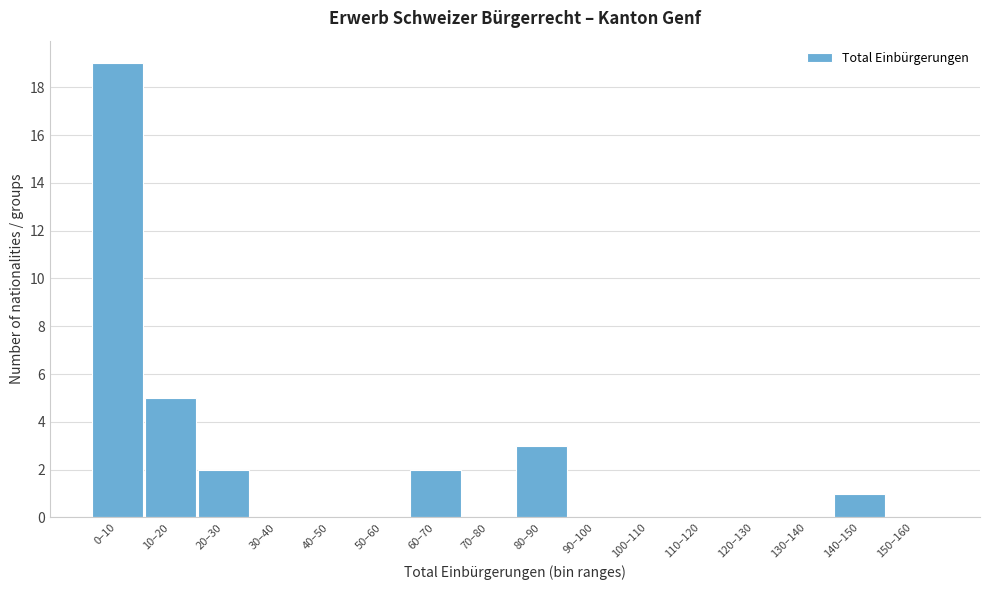

Reading left to right, what are all the values shown in this chart?

0–10=19	10–20=5	20–30=2	30–40=0	40–50=0	50–60=0	60–70=2	70–80=0	80–90=3	90–100=0	100–110=0	110–120=0	120–130=0	130–140=0	140–150=1	150–160=0